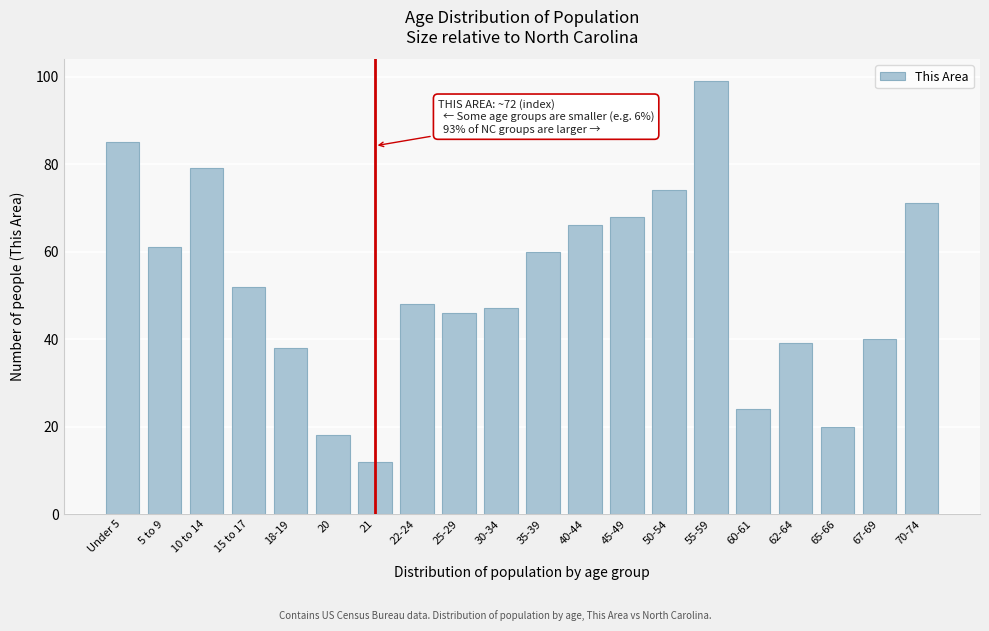

Reading right to left, list all the values displayed in this chart.

71	40	20	39	24	99	74	68	66	60	47	46	48	12	18	38	52	79	61	85